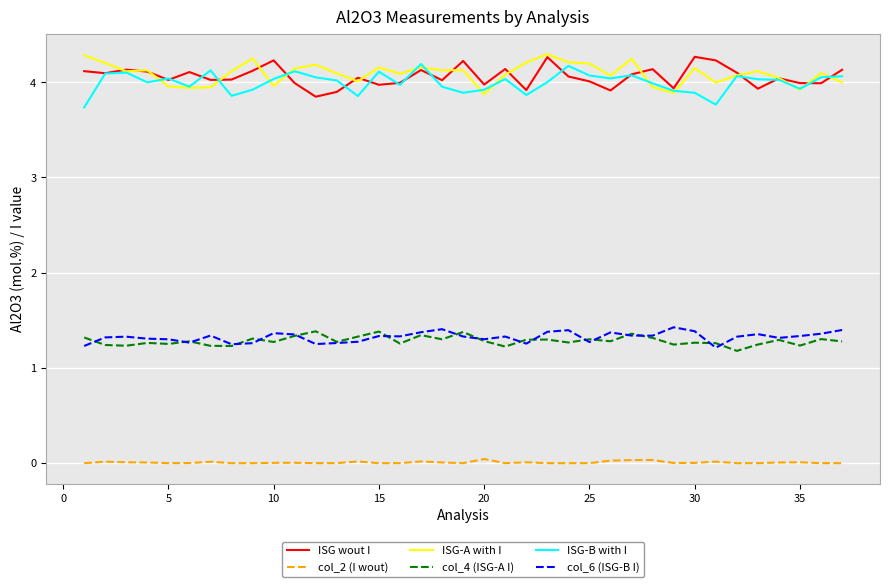

True or false: col_4 (ISG-A I) and ISG-A with I cross at least once.

False